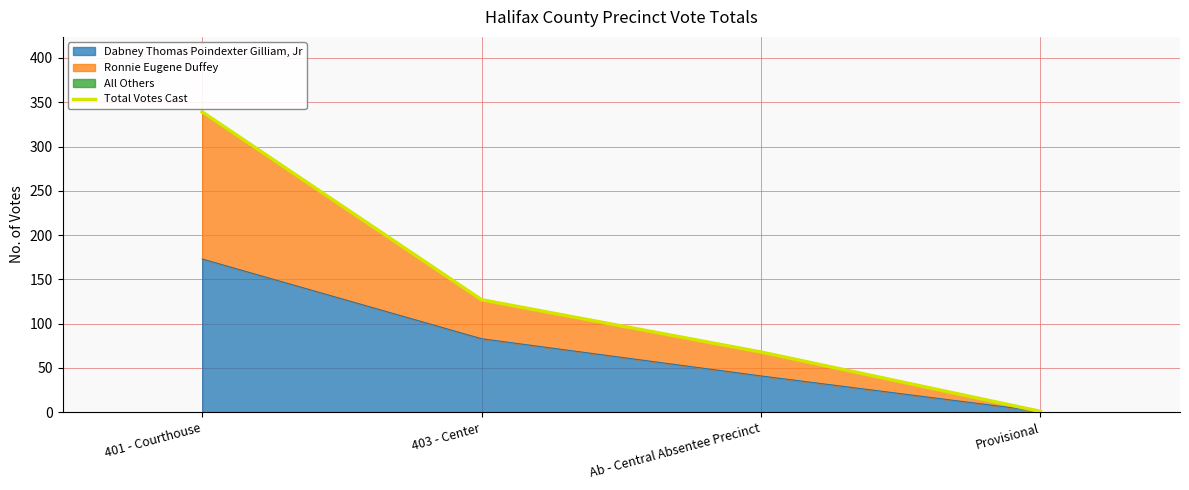

What position from the right is Provisional?

1